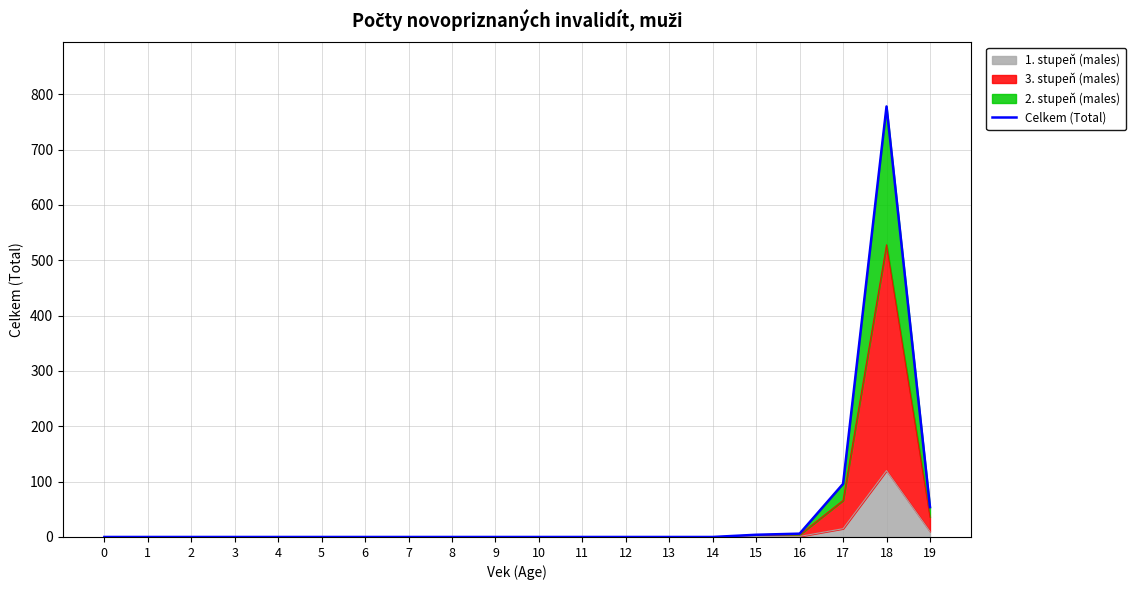

List the labels in order of value, largest first.

18, 17, 19, 16, 15, 0, 1, 2, 3, 4, 5, 6, 7, 8, 9, 10, 11, 12, 13, 14